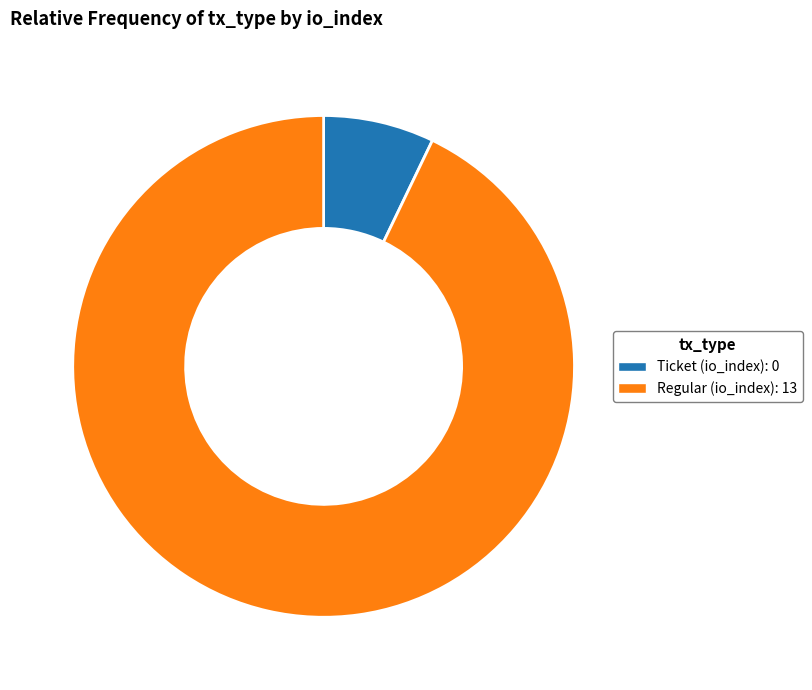

Is there a majority slice in this chart?

Yes